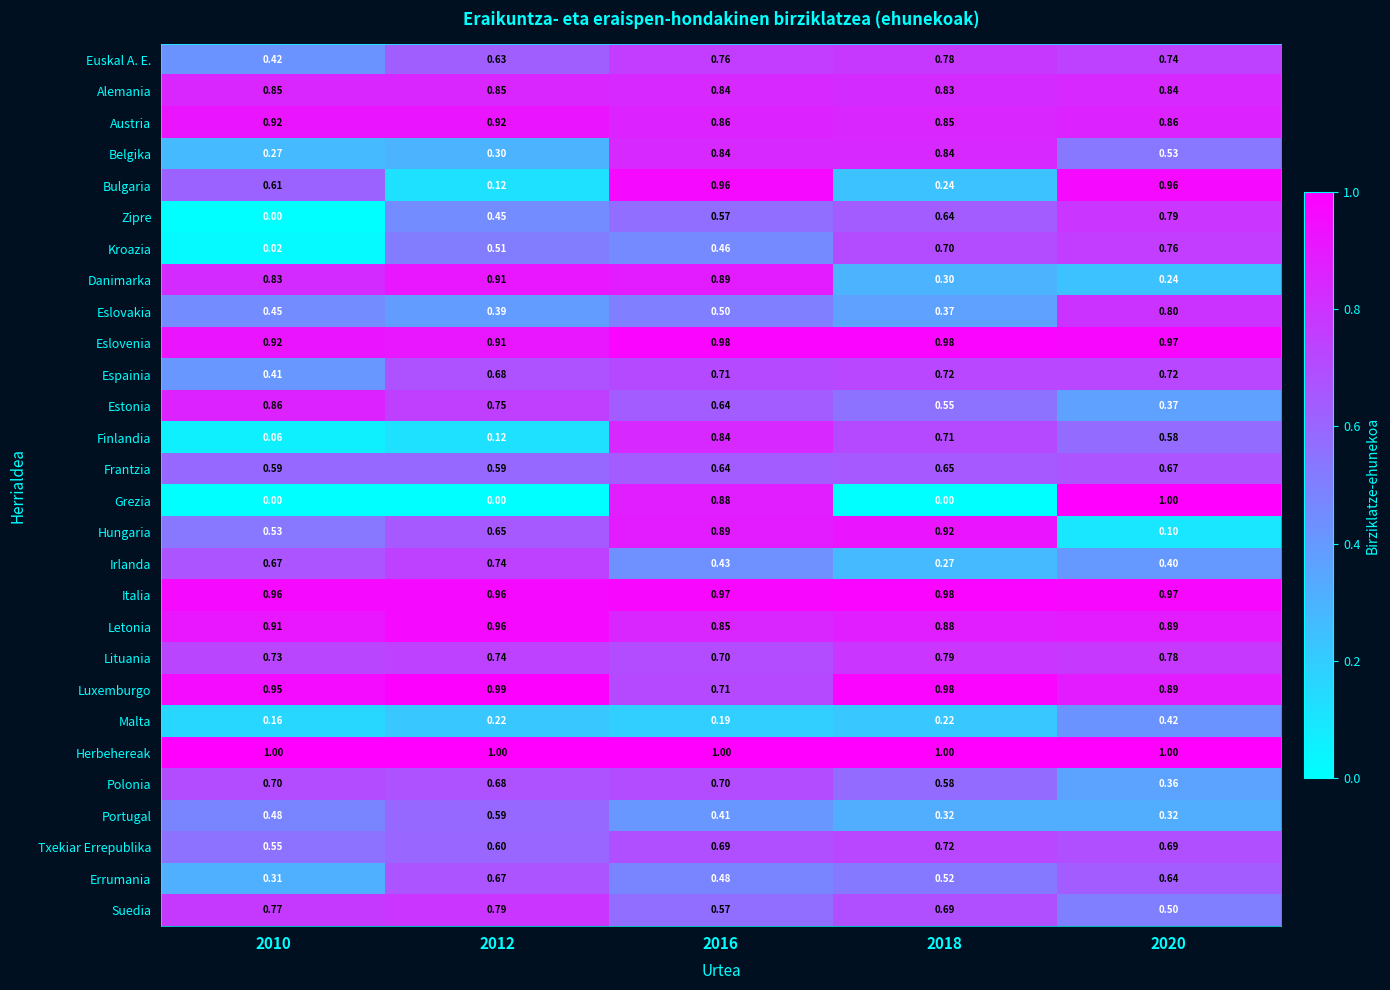

What is the total value across all series at 2020?

18.8